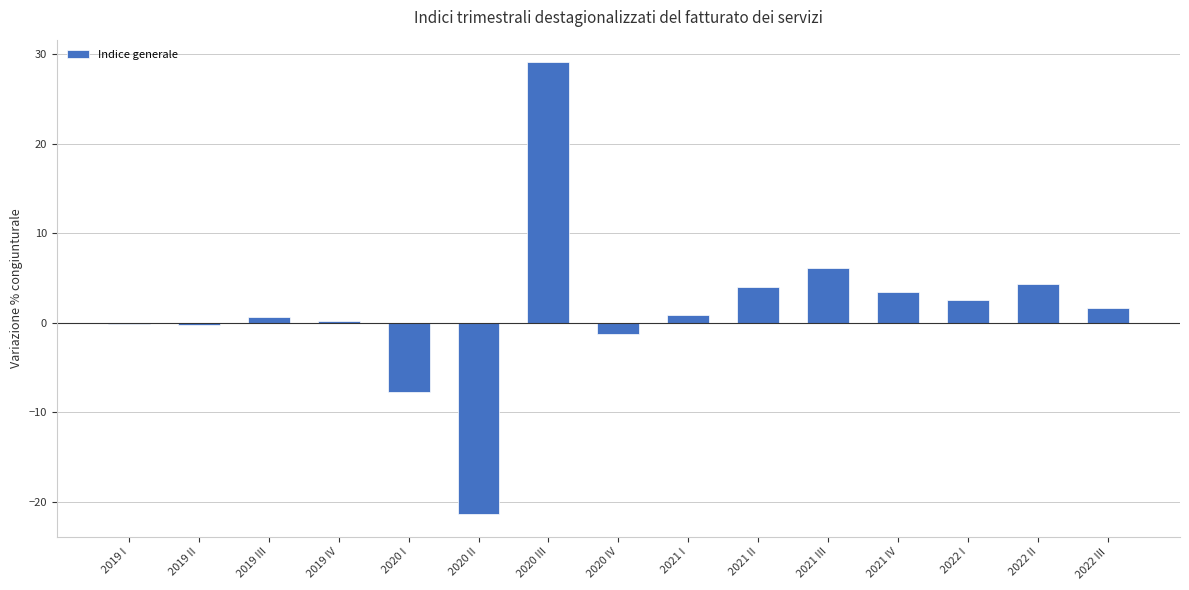

The value at 2021 II is 7.1. True or false?

False